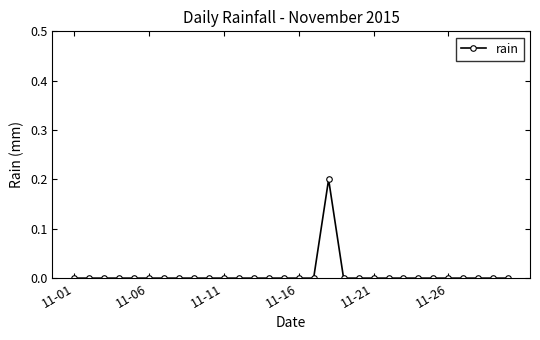

True or false: the data has more than 0 interior local peaks.

True